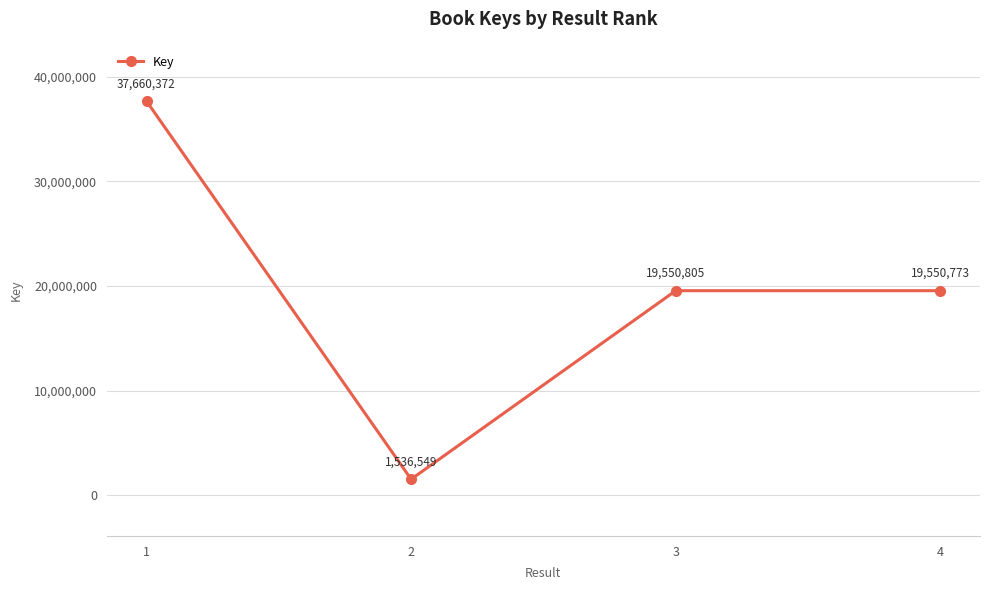

What is the difference between the maximum and minimum values?

36123823